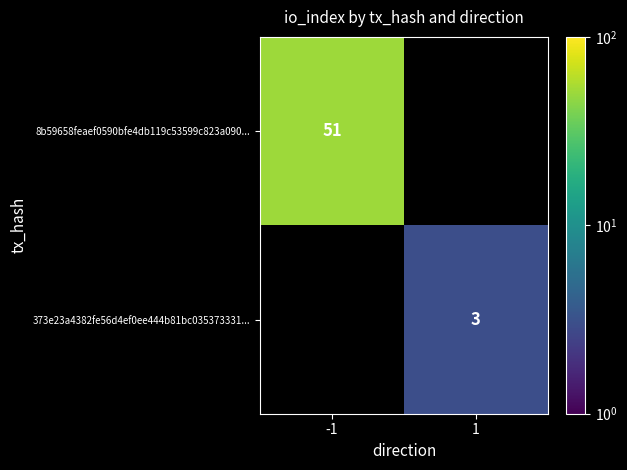

Is it true that 373e23a4382fe56d4ef0ee444b81bc035373331... equals 3 at 1?

True